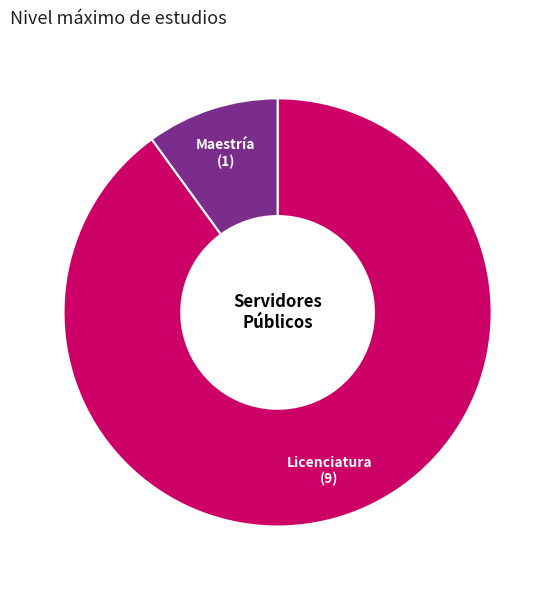

How many segments does this pie chart have?

2